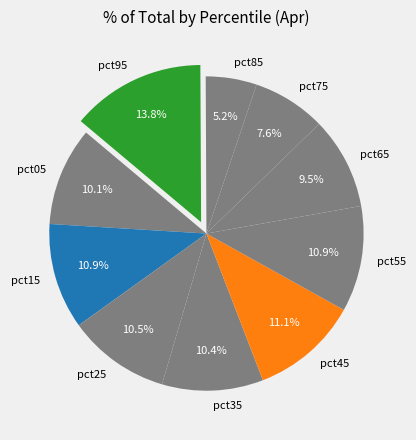

What is the smallest slice in the pie chart?

pct85